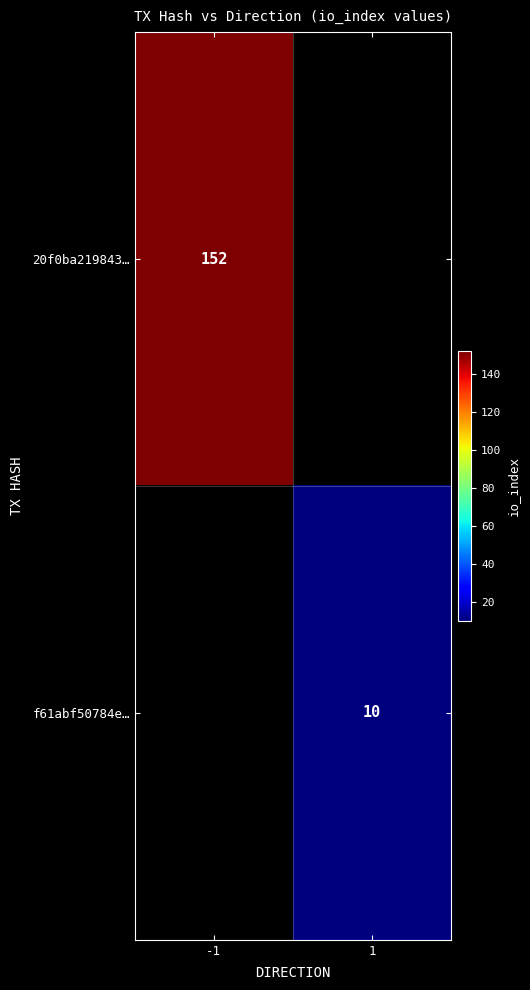

Is it true that f61abf50784e… equals 15 at 1?

False